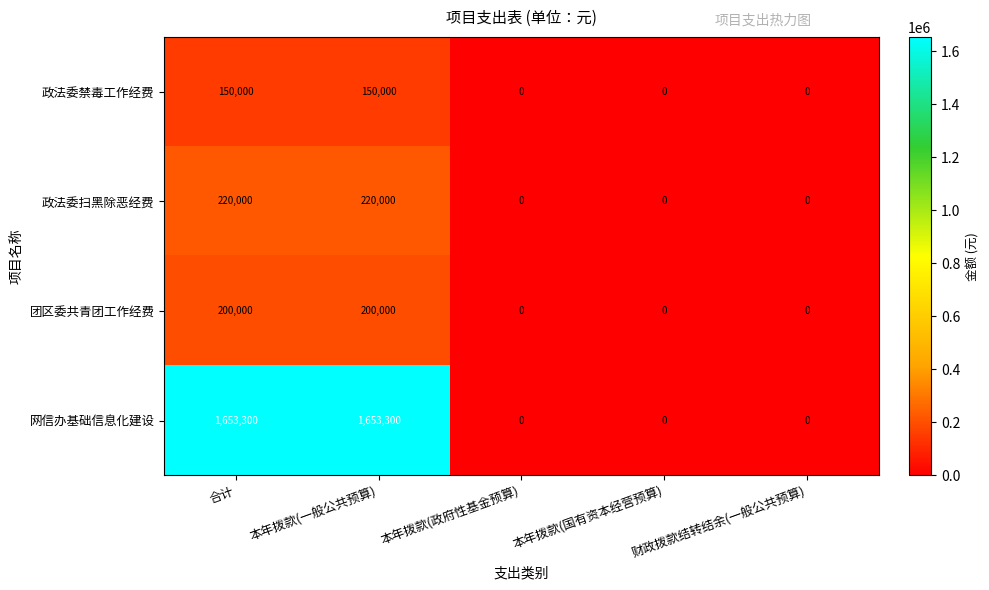

How many categories are shown in the chart?

5